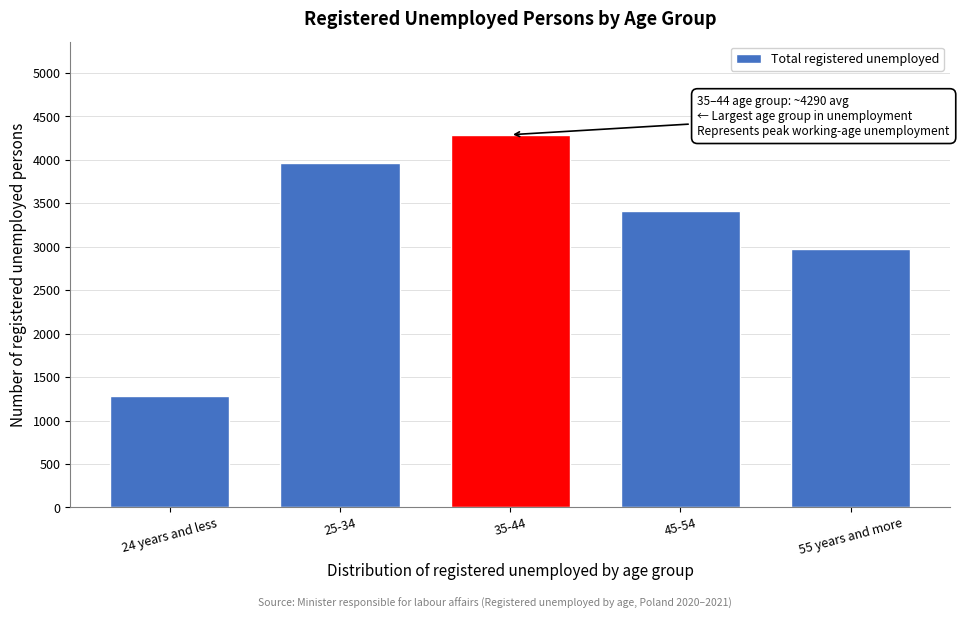

Reading left to right, what are all the values shown in this chart?

24 years and less=1278	25-34=3968	35-44=4290	45-54=3417	55 years and more=2970